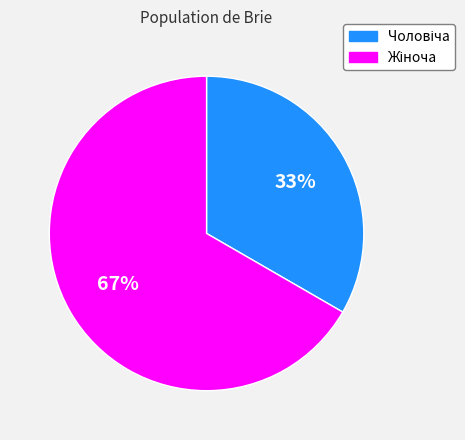

To the nearest percent, what is the average slice percentage?

50%